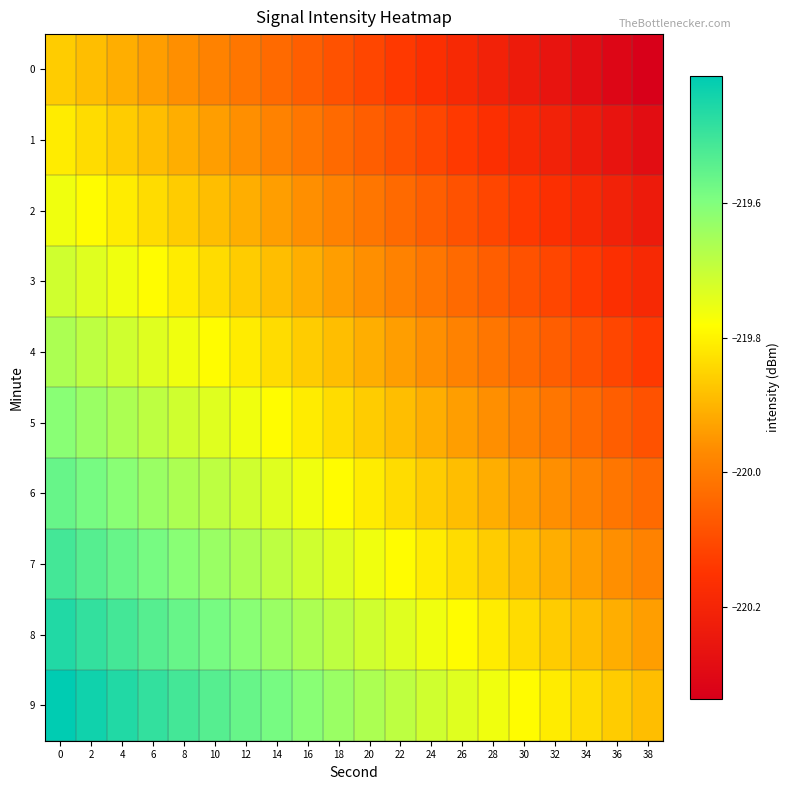

At 34, list the series in order from smallest to largest.

0, 1, 2, 3, 4, 5, 6, 7, 8, 9